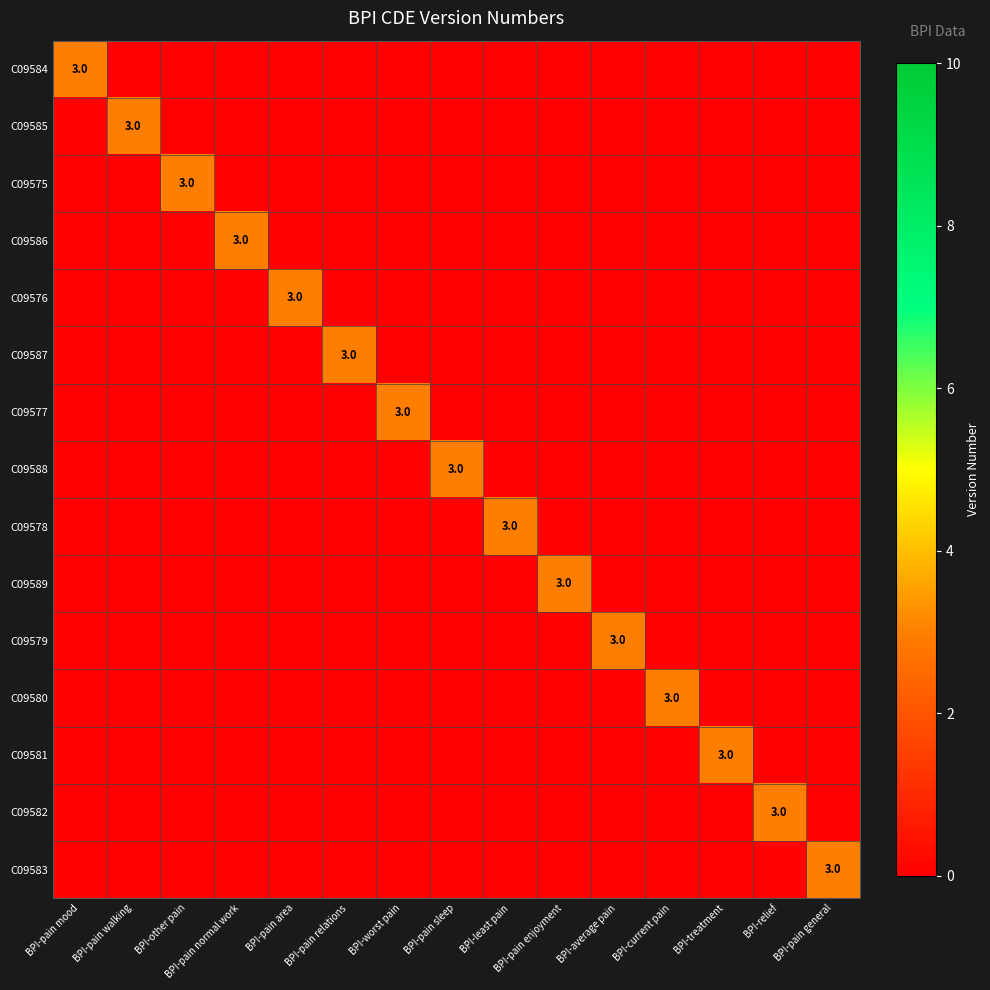

How many categories are shown in the chart?

15